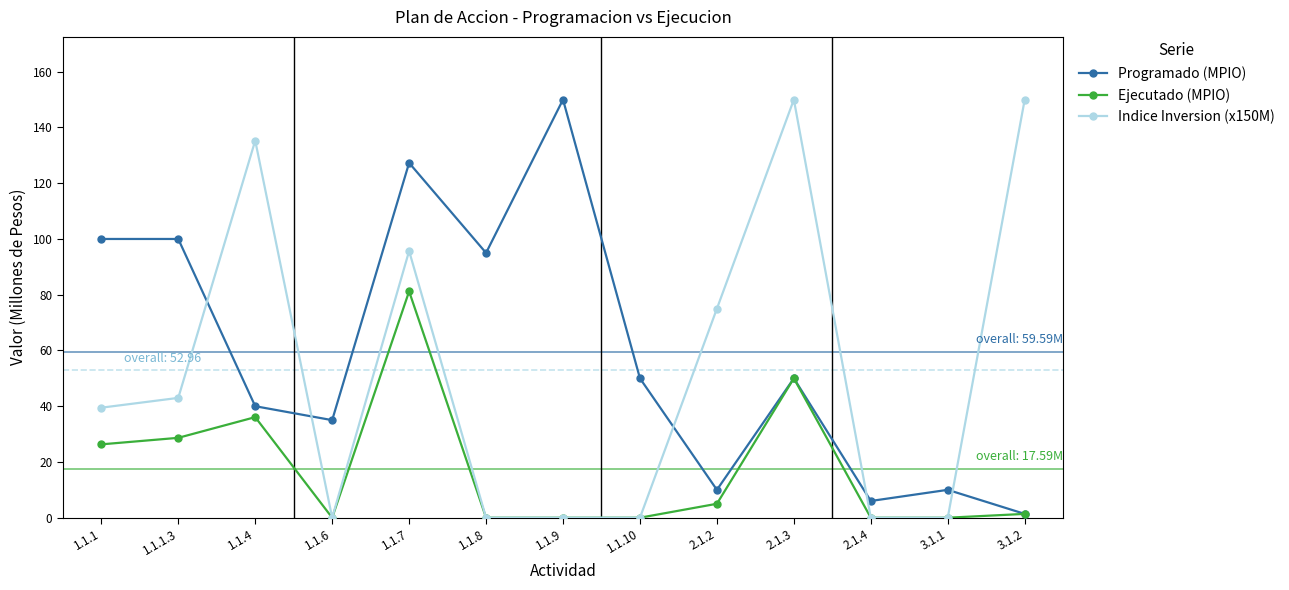

Between 1.1.8 and 2.1.2, which series saw the biggest shift?

Programado (MPIO)